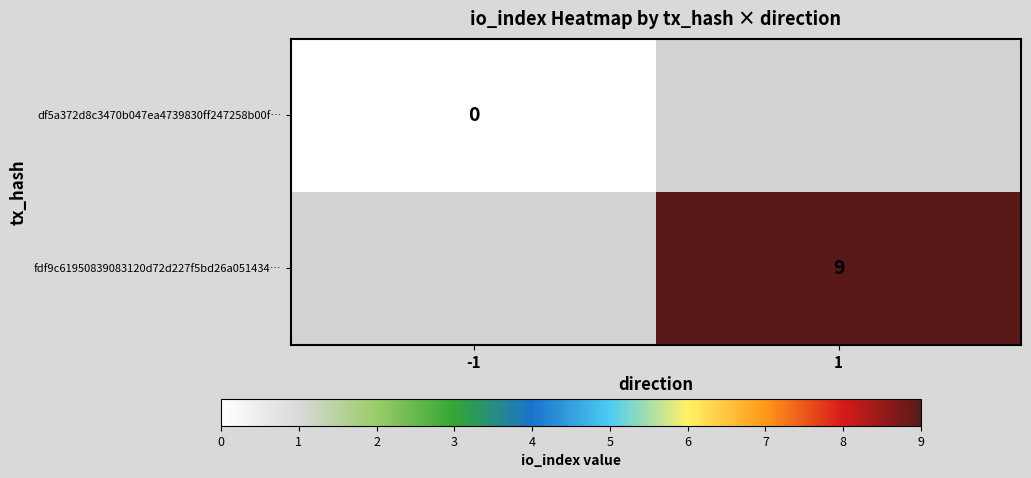

True or false: fdf9c61950839083120d72d227f5bd26a051434… has a value of 9 at 1.

True